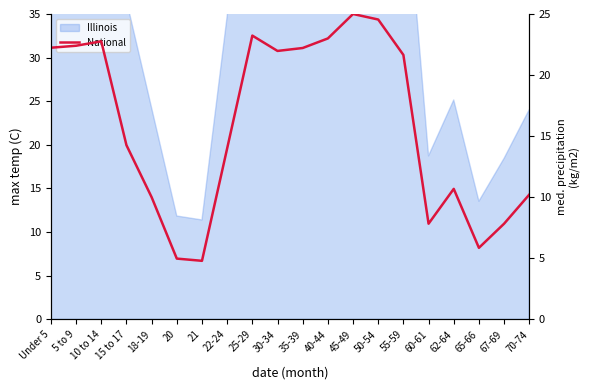

True or false: the data has more than 1 interior local peaks.

True